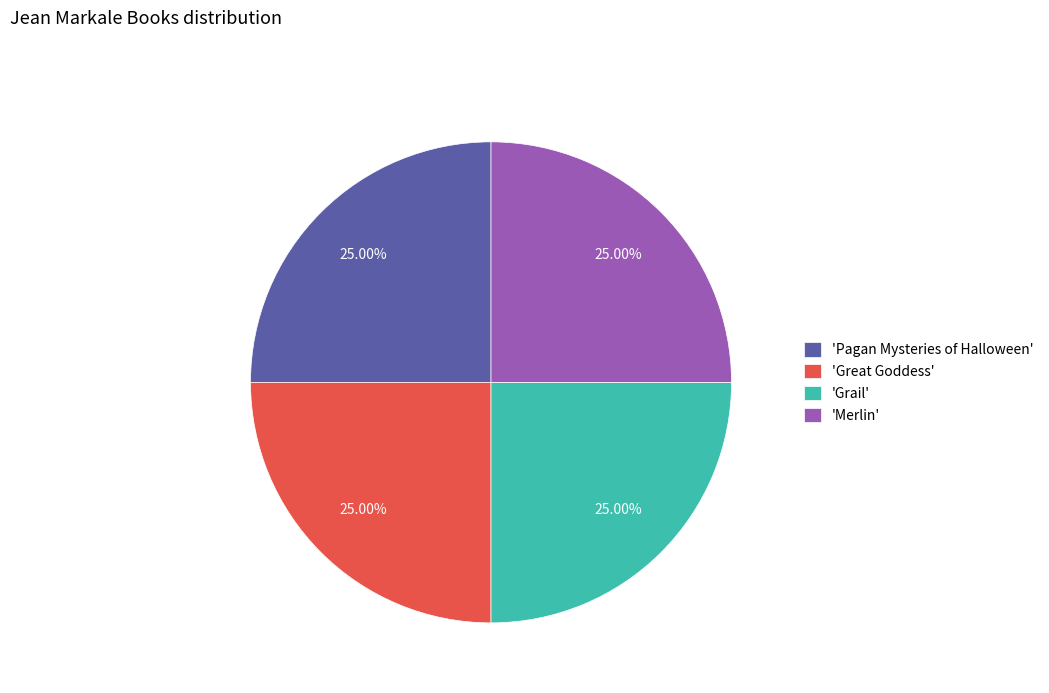

Approximately how many times larger is the value at 'Pagan Mysteries of Halloween' compared to 'Grail'?

1.0